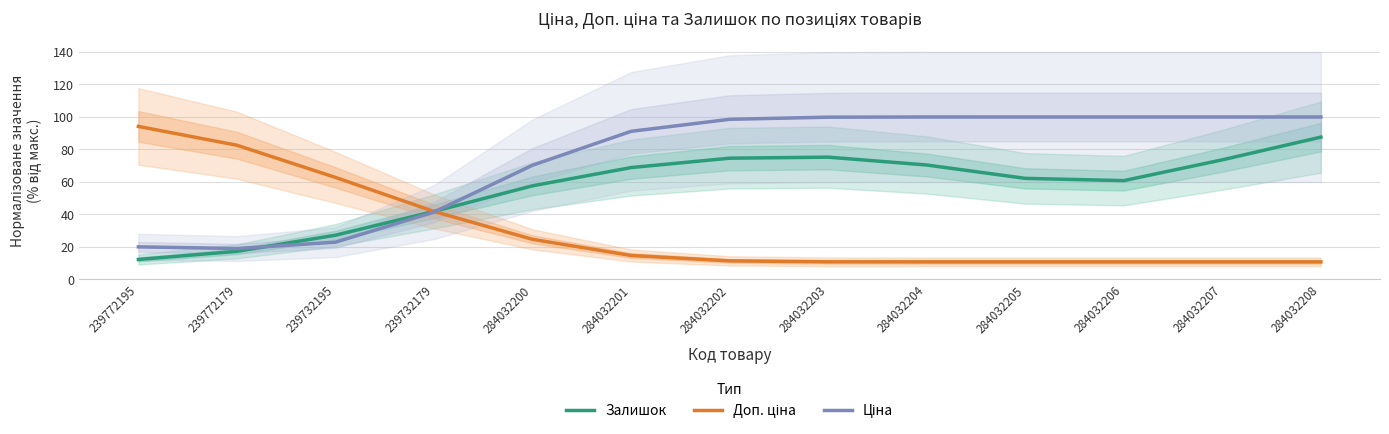

How many series are shown in this chart?

3